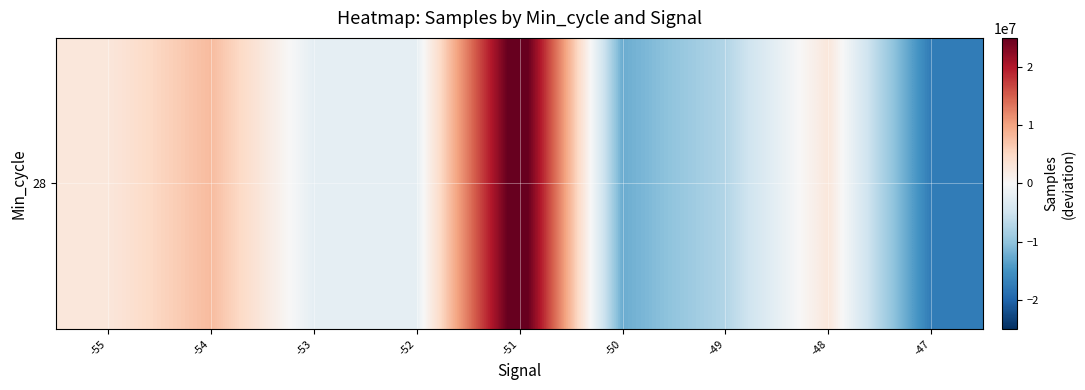

Rank the categories by value from highest to lowest.

-51, -54, -48, -55, -53, -52, -49, -50, -47